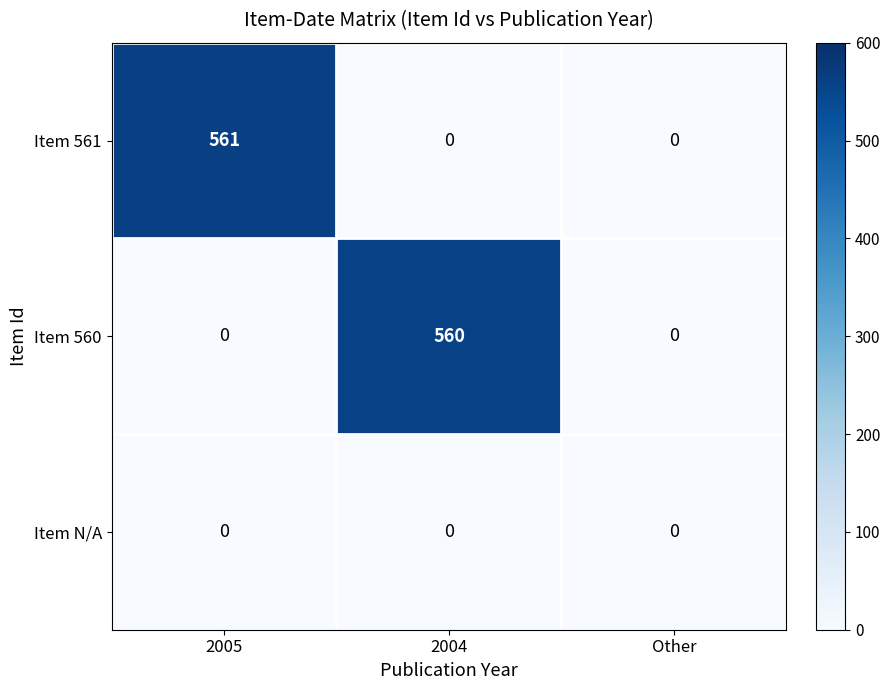

Between 2005 and Other, which series saw the biggest shift?

Item 561